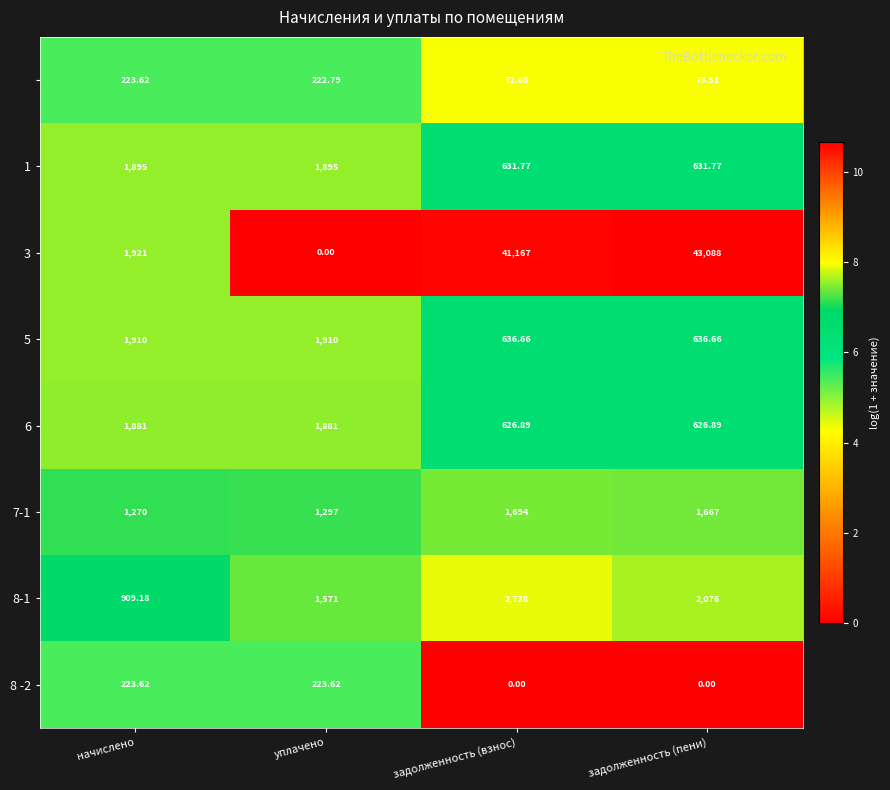

At which category is the sum across all series the highest?

задолженность (пени)